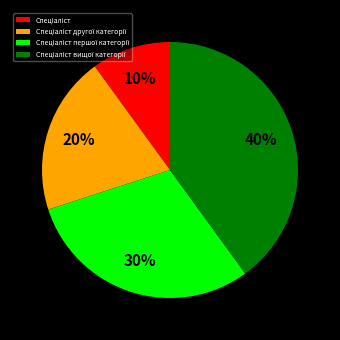

To the nearest percent, what is the average slice percentage?

25%